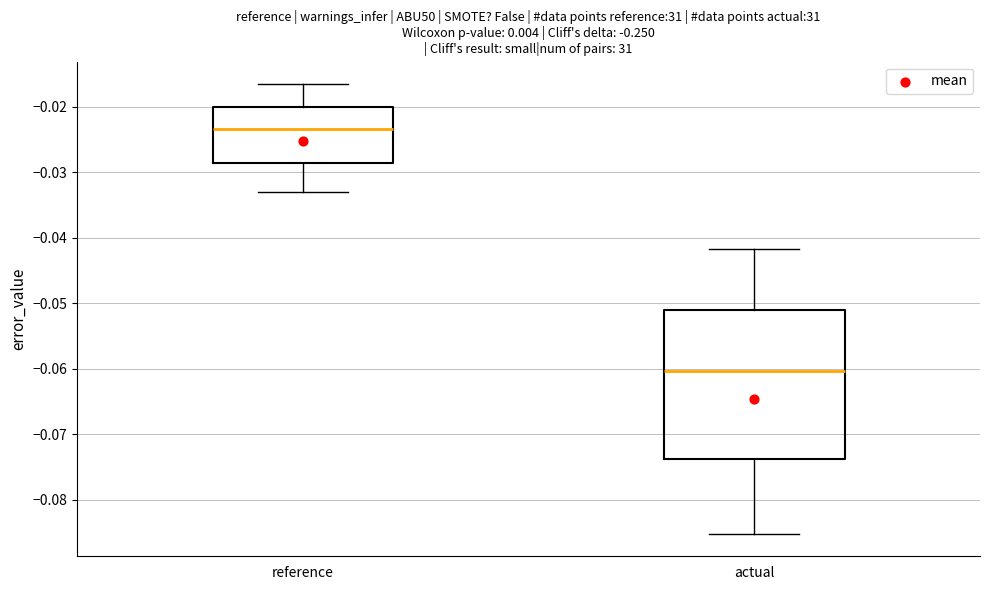

Comparing the boxes themselves (not the whiskers), which one is the tallest?

actual